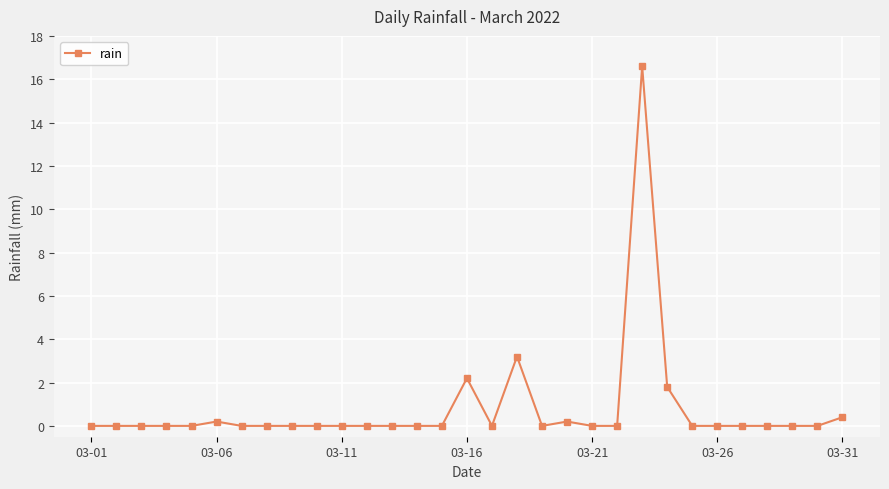

What is the difference between the second highest and minimum values?

3.2